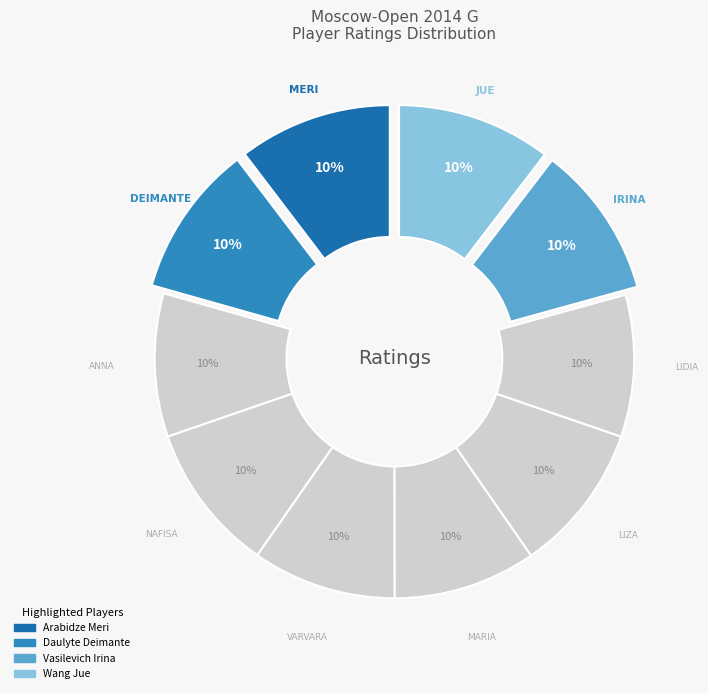

How many segments does this pie chart have?

10